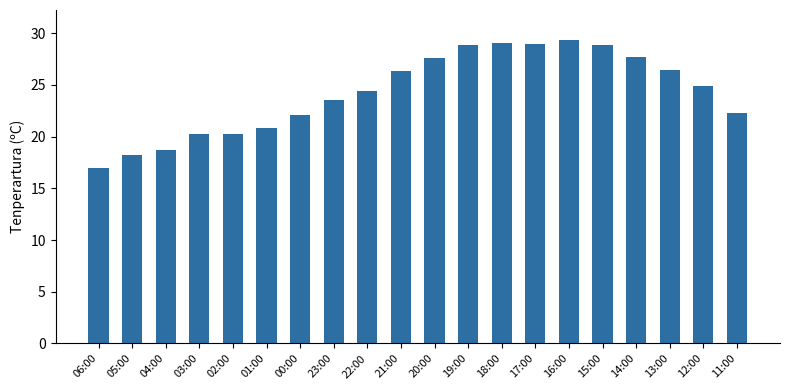

At which category does the chart reach its peak across all series?

16:00